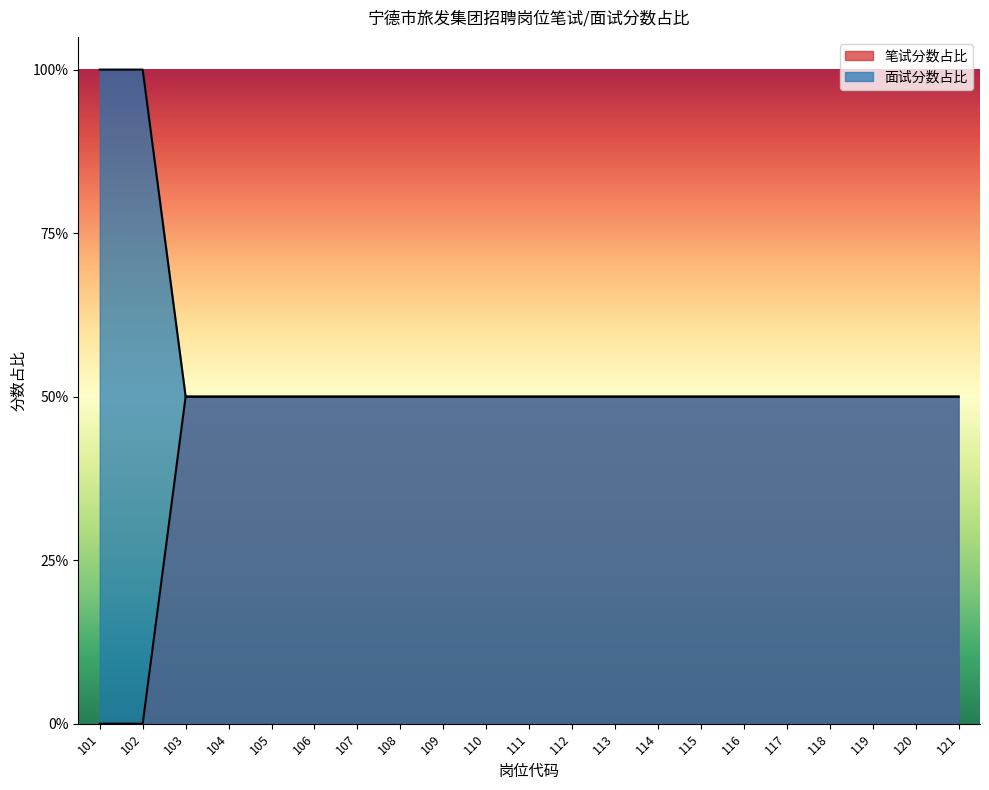

Between 106 and 101, which is larger?

106